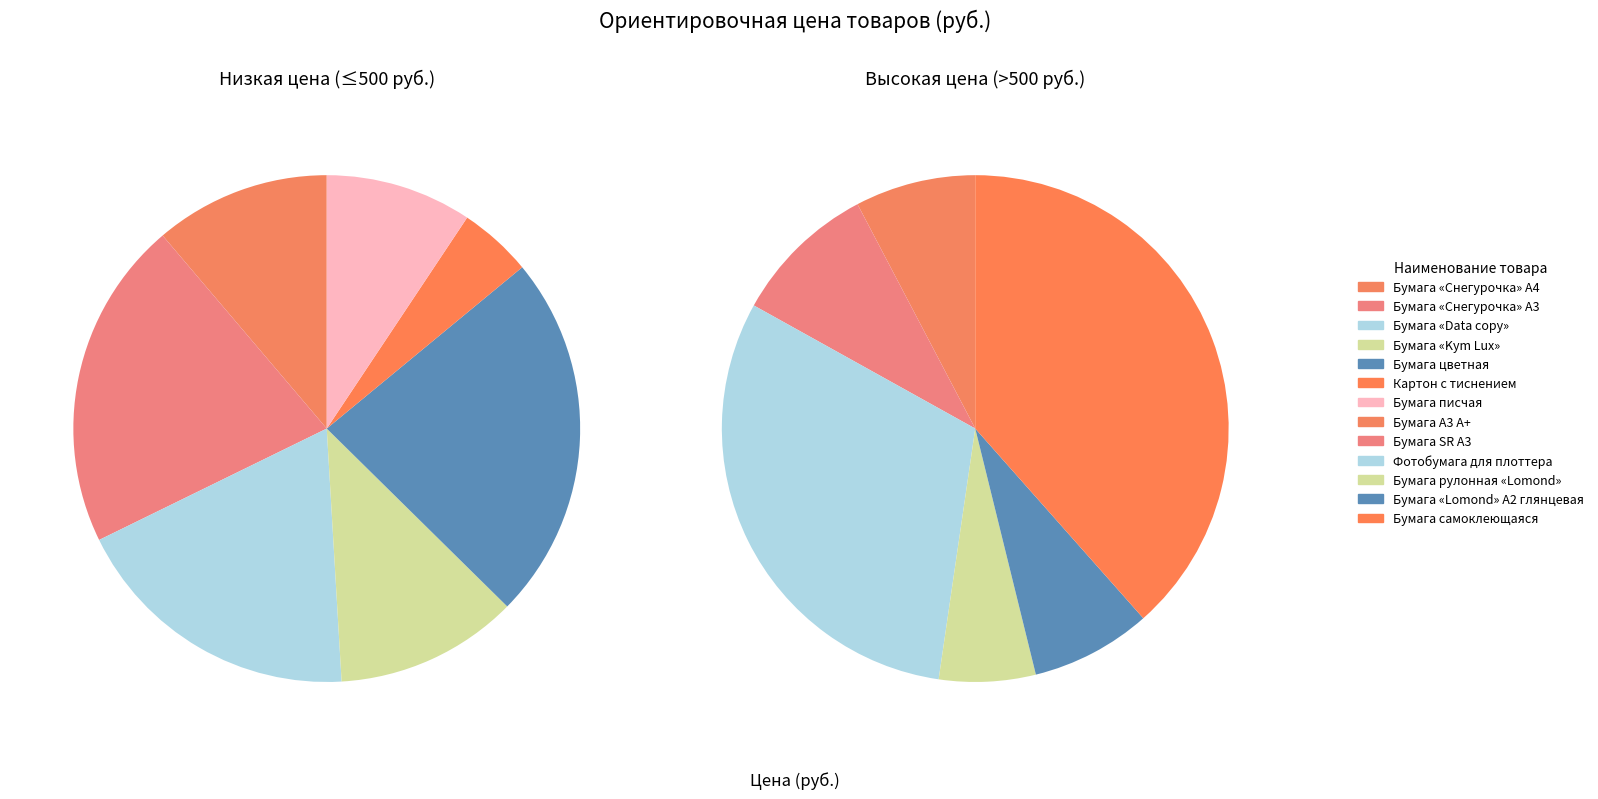

To the nearest percent, what is the average slice percentage?

8%